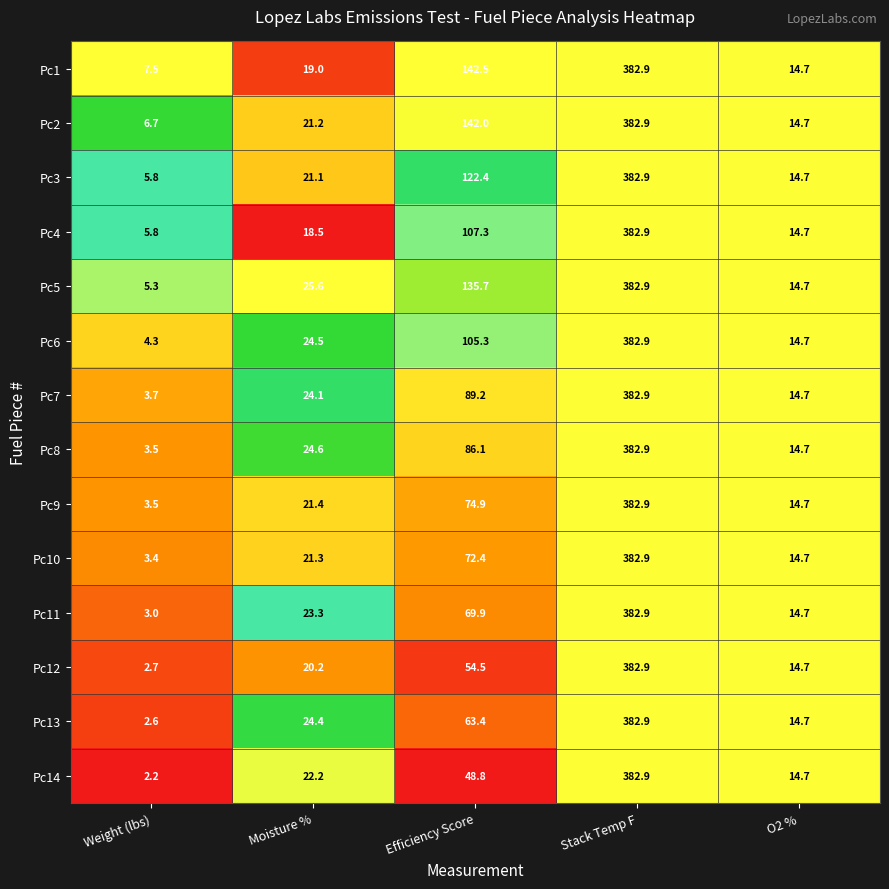

What is the average value of the Pc10 series?

98.9